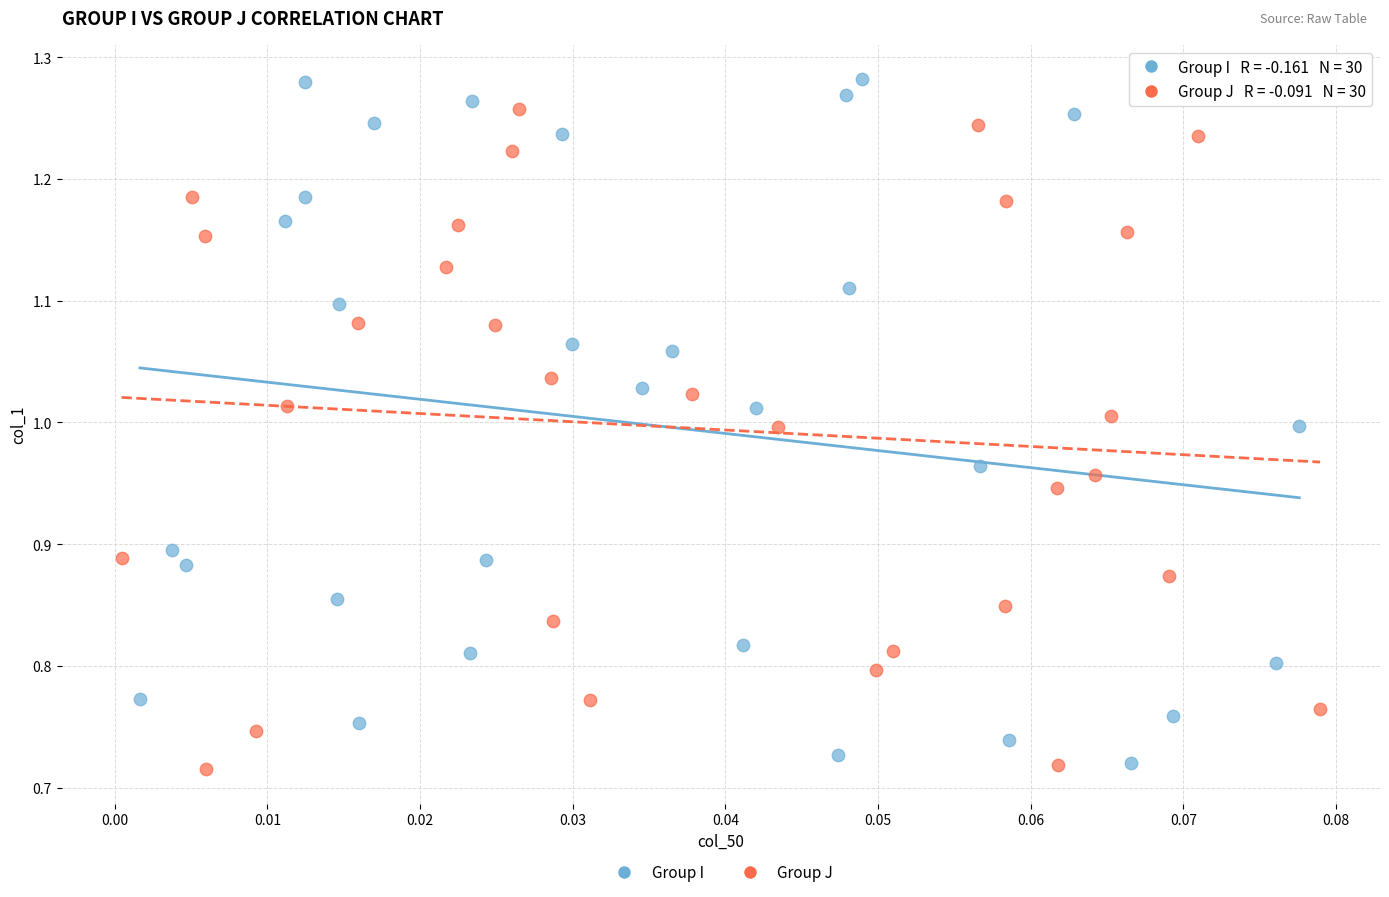

Which series reaches the maximum Y coordinate?

Group I